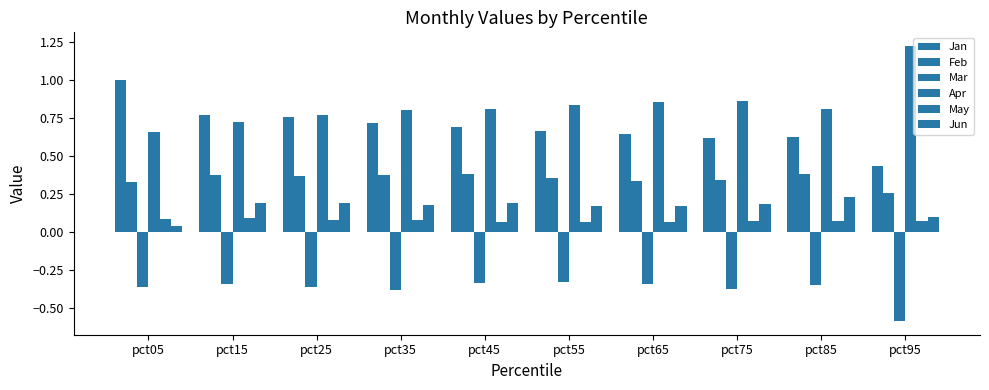

What is the difference between the highest and lowest values at pct35?

1.2